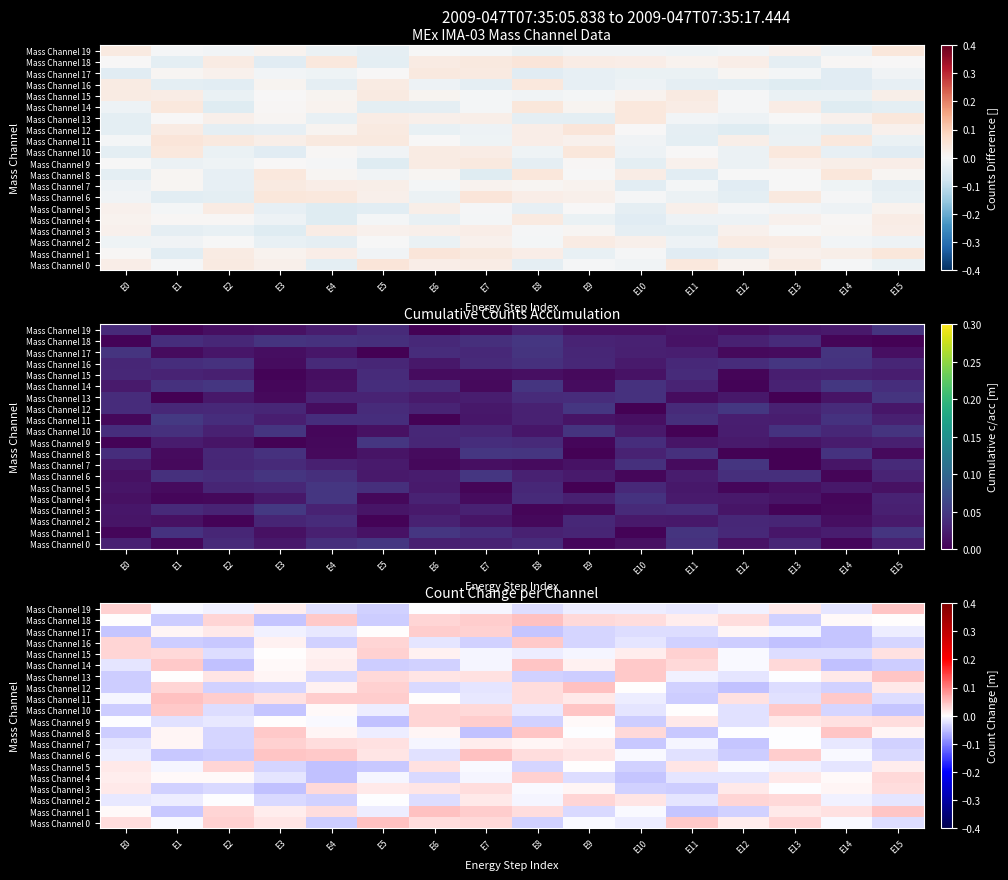

How many values in Mass Channel 3 are above zero?

9